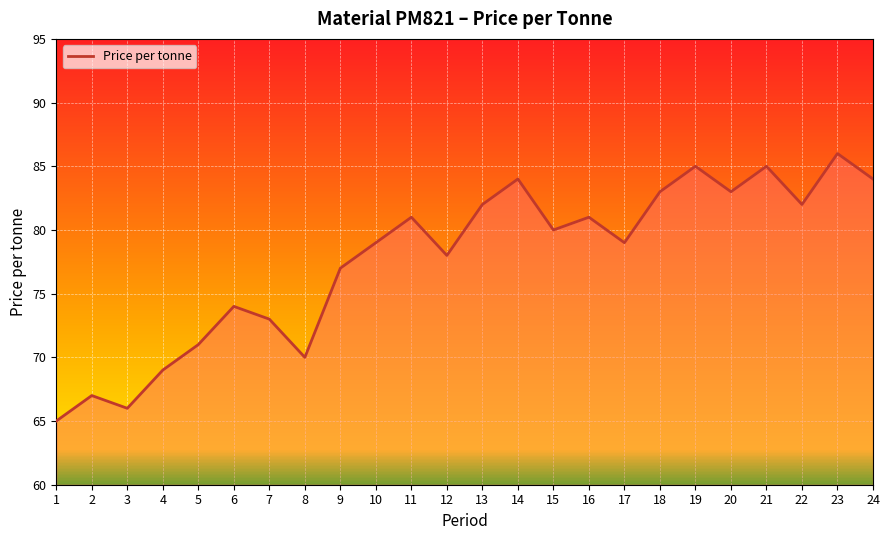

Reading left to right, transcribe all the data shown in this chart.

65	67	66	69	71	74	73	70	77	79	81	78	82	84	80	81	79	83	85	83	85	82	86	84